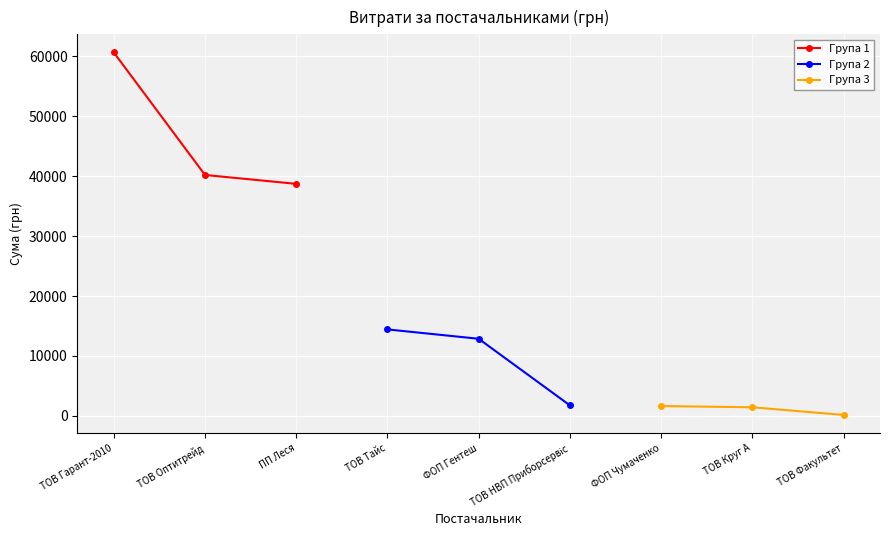

What is the highest value of the Група 1 series?

60626.3